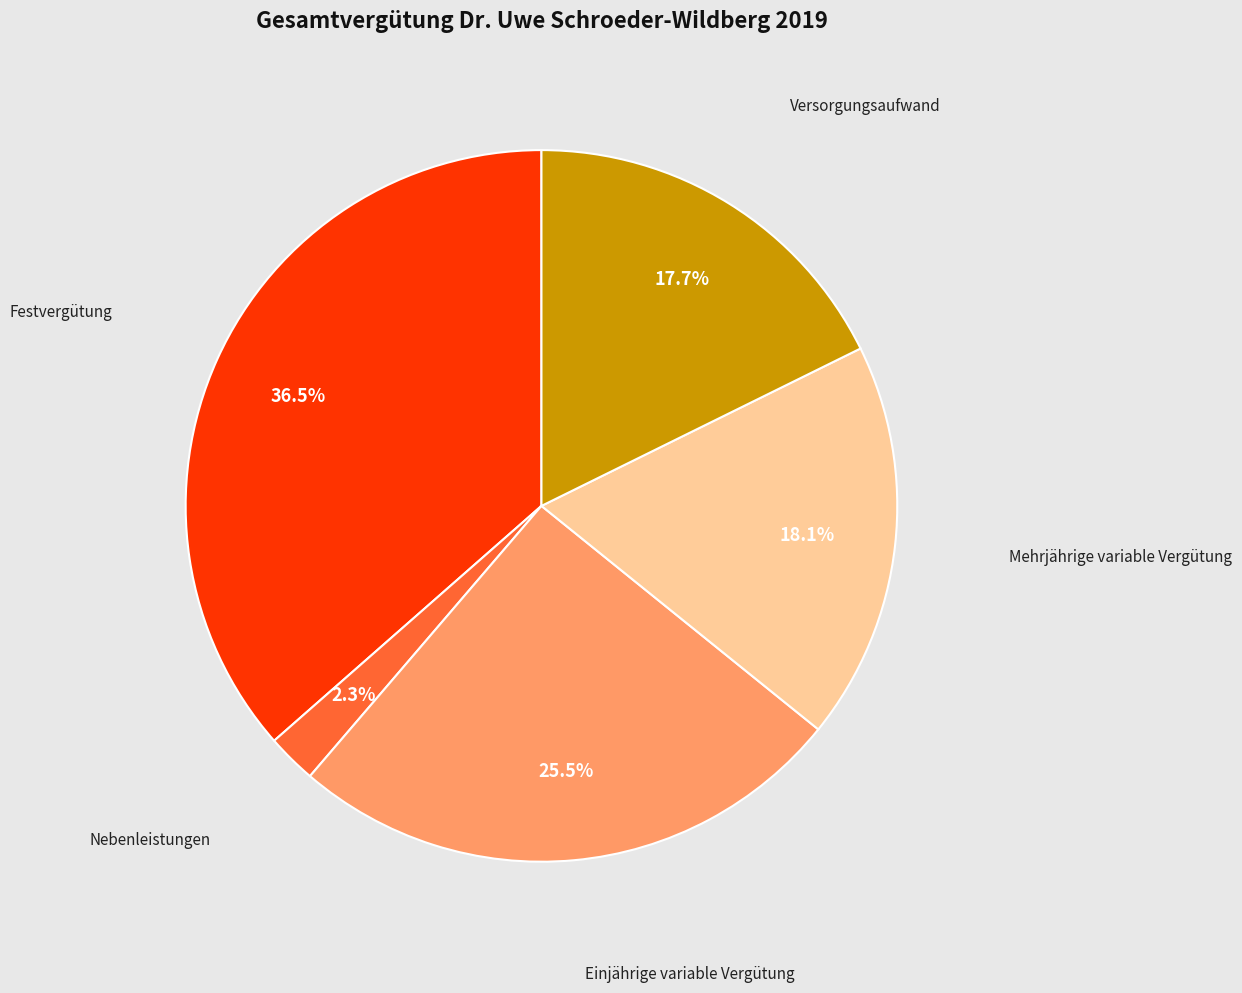

Is there any slice that represents more than half of the pie?

No